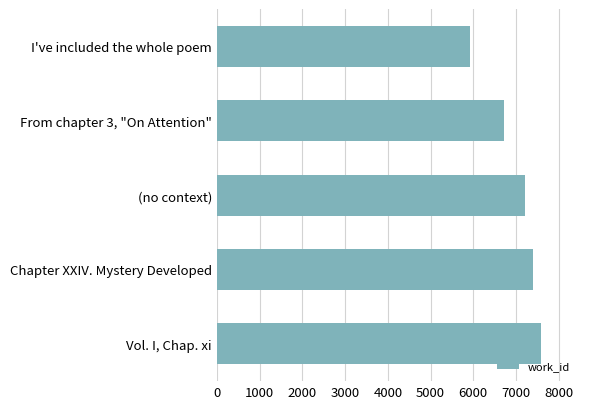

How many values are between 6729 and 7396?

3